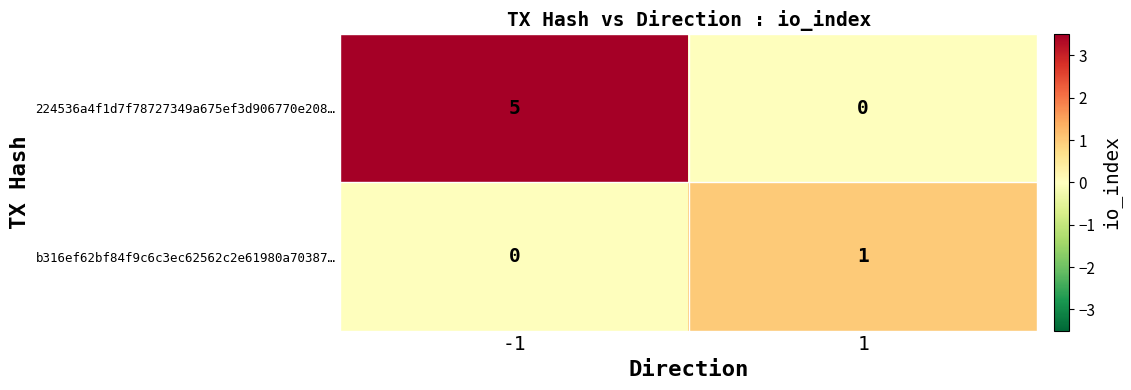

Between -1 and 1, which series saw the biggest shift?

224536a4f1d7f78727349a675ef3d906770e208…